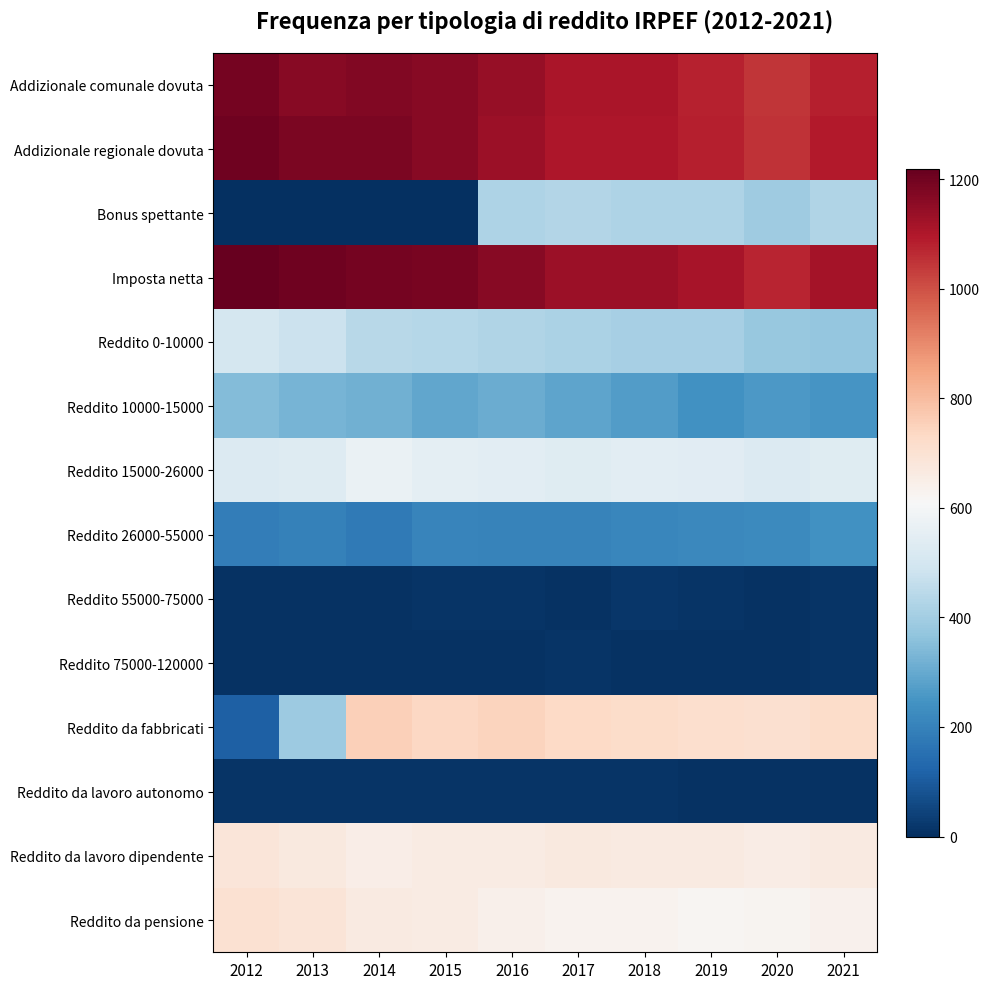

Reading left to right, list all the values displayed in this chart.

Addizionale comunale dovuta: 2012=1191	2013=1164	2014=1173	2015=1164	2016=1139	2017=1105	2018=1105	2019=1078	2020=1047	2021=1085
Addizionale regionale dovuta: 2012=1203	2013=1183	2014=1183	2015=1164	2016=1131	2017=1104	2018=1104	2019=1082	2020=1051	2021=1093
Bonus spettante: 2012=0	2013=0	2014=0	2015=0	2016=420	2017=429	2018=422	2019=422	2020=391	2021=428
Imposta netta: 2012=1219	2013=1200	2014=1192	2015=1189	2016=1162	2017=1130	2018=1129	2019=1110	2020=1072	2021=1117
Reddito 0-10000: 2012=504	2013=478	2014=441	2015=437	2016=427	2017=418	2018=406	2019=409	2020=378	2021=372
Reddito 10000-15000: 2012=343	2013=328	2014=315	2015=291	2016=307	2017=288	2018=271	2019=240	2020=260	2021=249
Reddito 15000-26000: 2012=525	2013=532	2014=568	2015=552	2016=546	2017=538	2018=543	2019=541	2020=525	2021=534
Reddito 26000-55000: 2012=186	2013=198	2014=179	2015=206	2016=201	2017=204	2018=212	2019=218	2020=222	2021=242
Reddito 55000-75000: 2012=7	2013=6	2014=8	2015=13	2016=10	2017=7	2018=16	2019=14	2020=7	2021=10
Reddito 75000-120000: 2012=9	2013=6	2014=6	2015=9	2016=8	2017=10	2018=7	2019=7	2020=9	2021=10
Reddito da fabbricati: 2012=112	2013=389	2014=754	2015=737	2016=744	2017=733	2018=723	2019=712	2020=705	2021=722
Reddito da lavoro autonomo: 2012=13	2013=13	2014=14	2015=13	2016=14	2017=12	2018=12	2019=8	2020=9	2021=9
Reddito da lavoro dipendente: 2012=683	2013=671	2014=652	2015=661	2016=658	2017=671	2018=665	2019=665	2020=653	2021=666
Reddito da pensione: 2012=704	2013=687	2014=662	2015=661	2016=639	2017=633	2018=632	2019=622	2020=627	2021=637